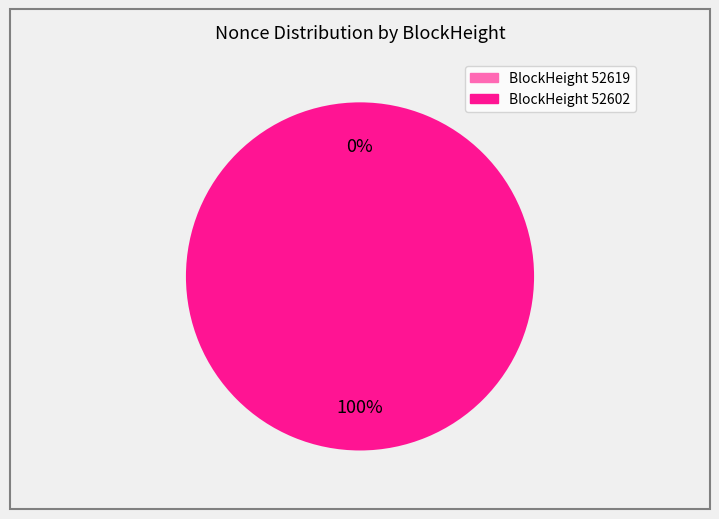

Is the sum of 52602 and 52619 greater than half?

Yes